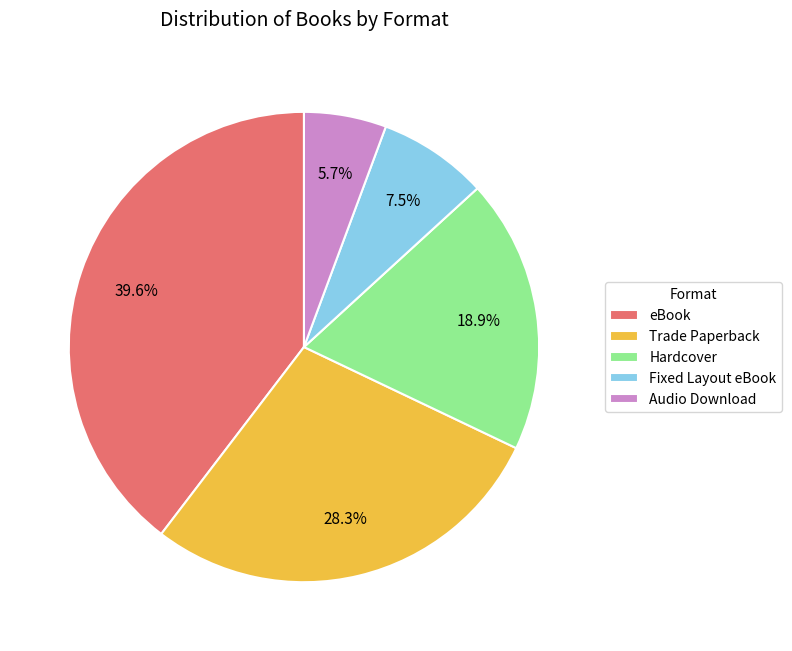

What percentage do Trade Paperback and eBook together represent?

67.9%